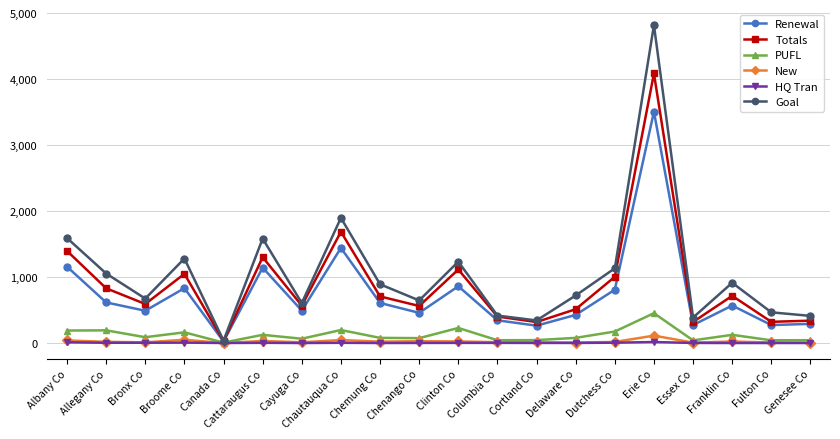

The value of Goal at Chemung Co is 363. True or false?

False